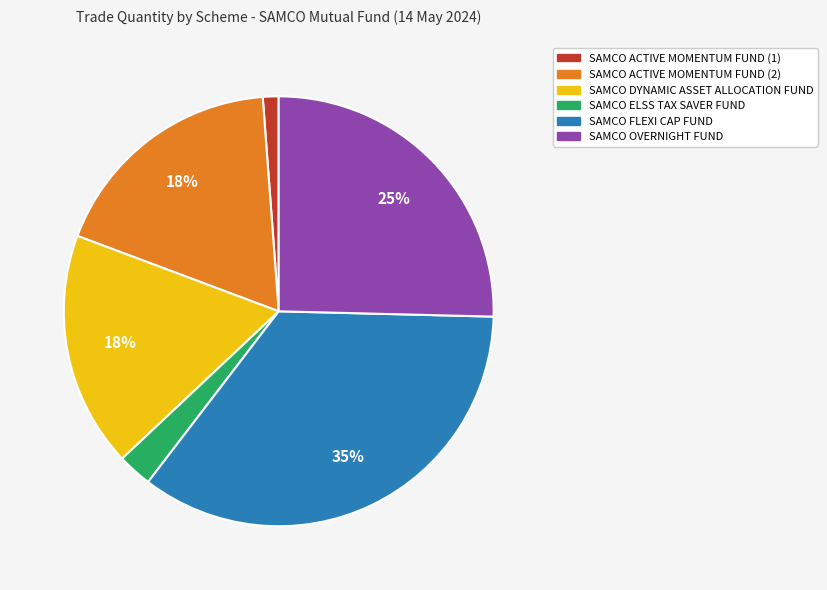

True or false: SAMCO OVERNIGHT FUND accounts for 25% of the total.

True